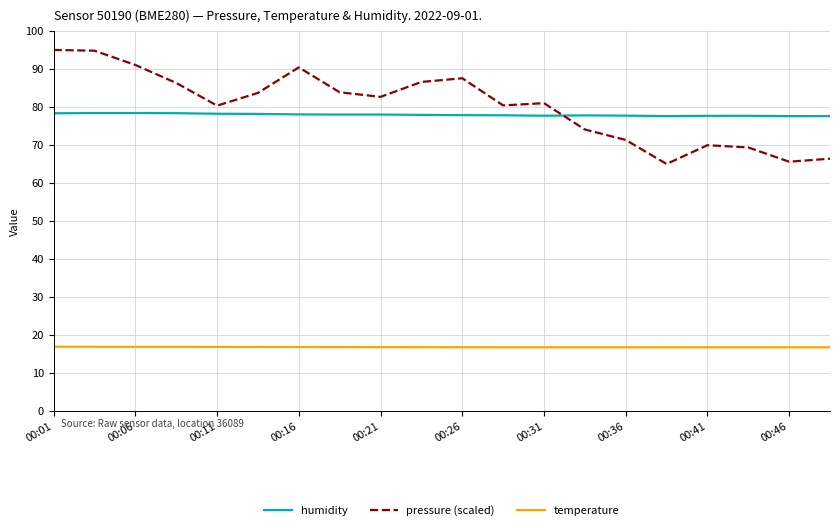

Which series has the largest total across all categories?

pressure (scaled)